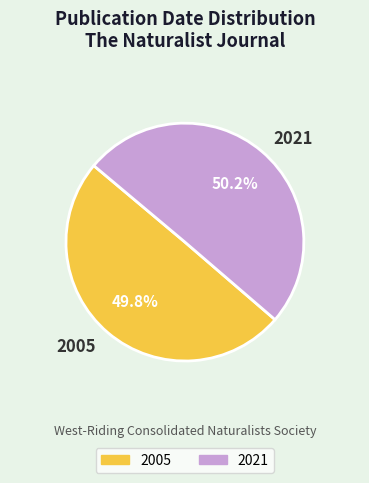

Approximately how many times larger is the value at 2021 compared to 2005?

1.0